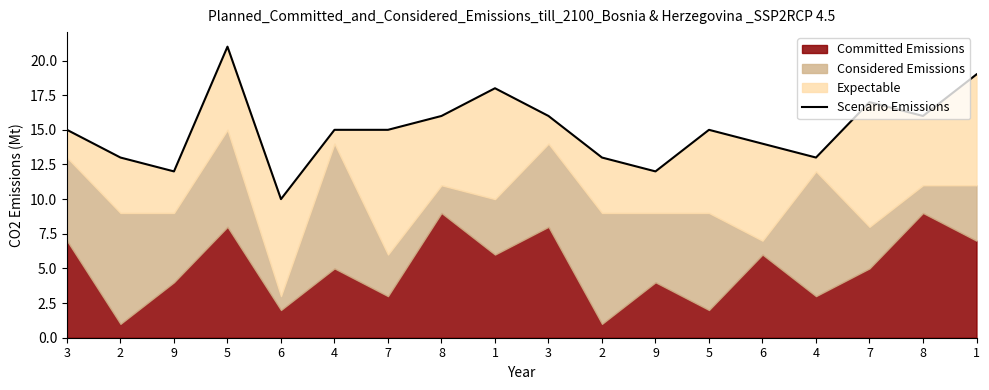

Is it true that the value at 1 is 18?

True